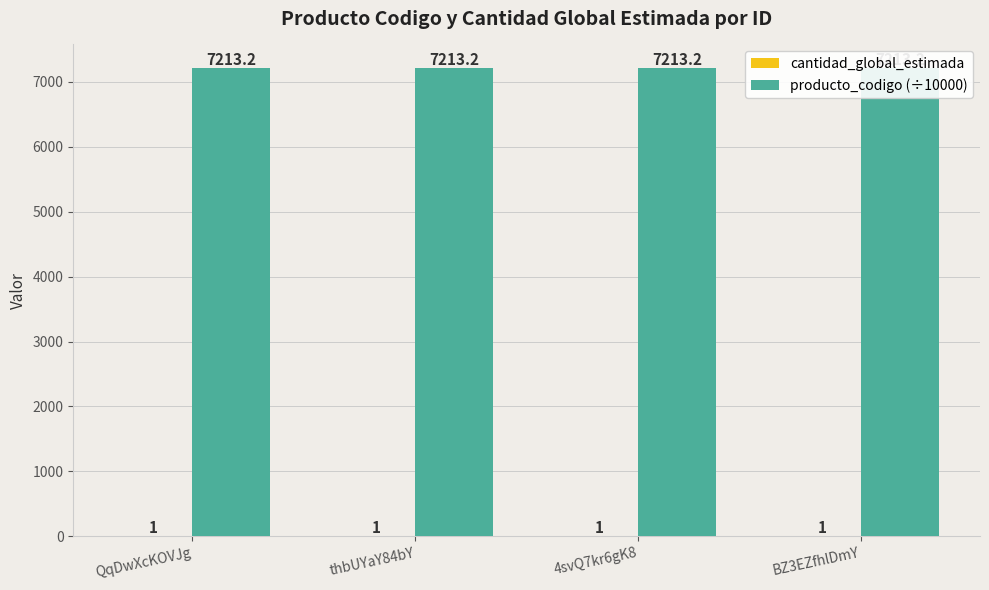

Is it true that cantidad_global_estimada equals 1.0 at 4svQ7kr6gK8?

True